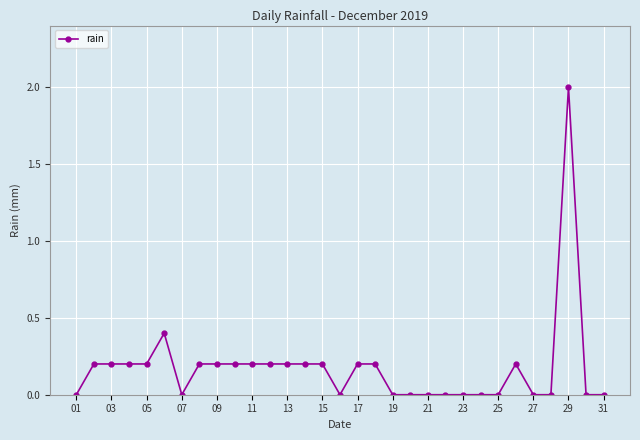

Reading right to left, what are all the values shown in this chart?

0.0	0.0	2.0	0.0	0.0	0.2	0.0	0.0	0.0	0.0	0.0	0.0	0.0	0.2	0.2	0.0	0.2	0.2	0.2	0.2	0.2	0.2	0.2	0.2	0.0	0.4	0.2	0.2	0.2	0.2	0.0